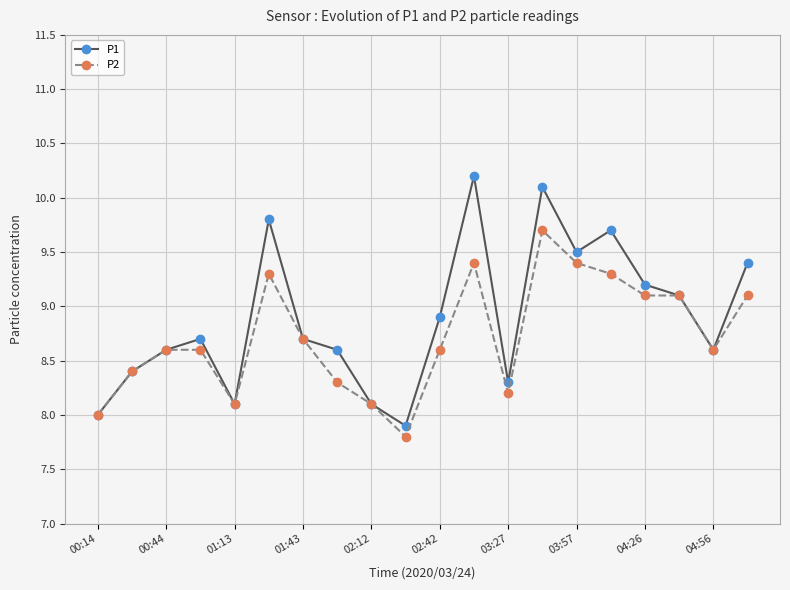

Rank the series by their maximum value, from highest to lowest.

P1, P2